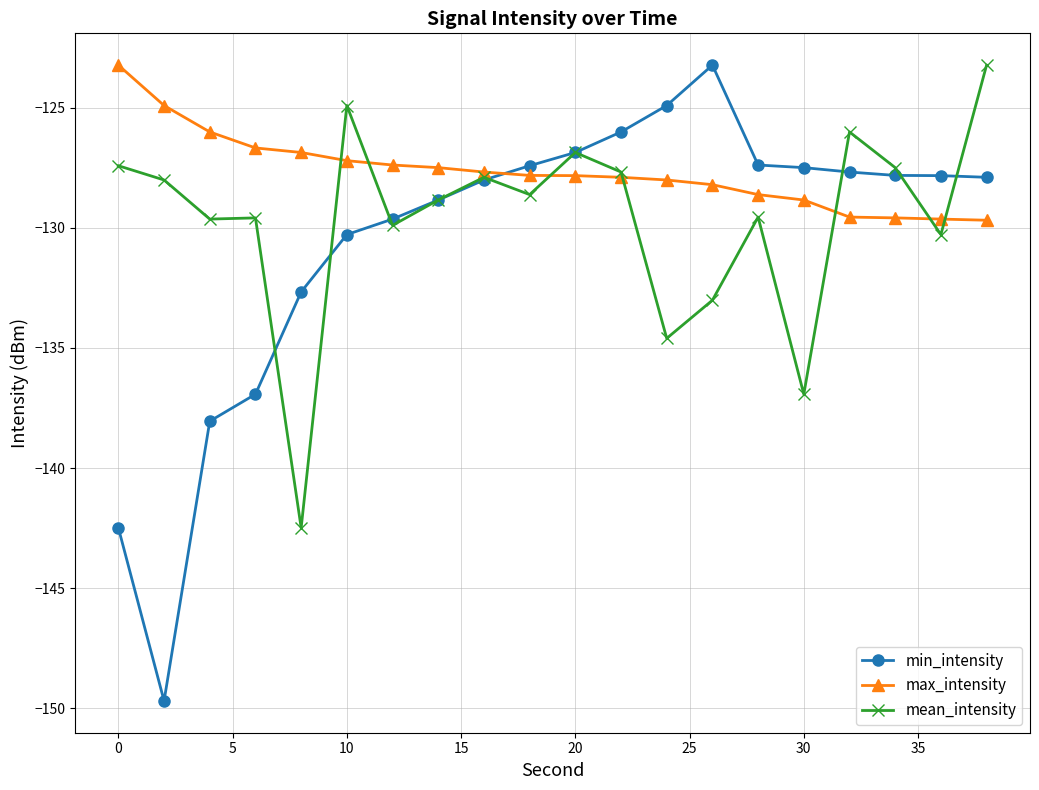

What is the value of the max_intensity point at the 5th from the left?

-126.9